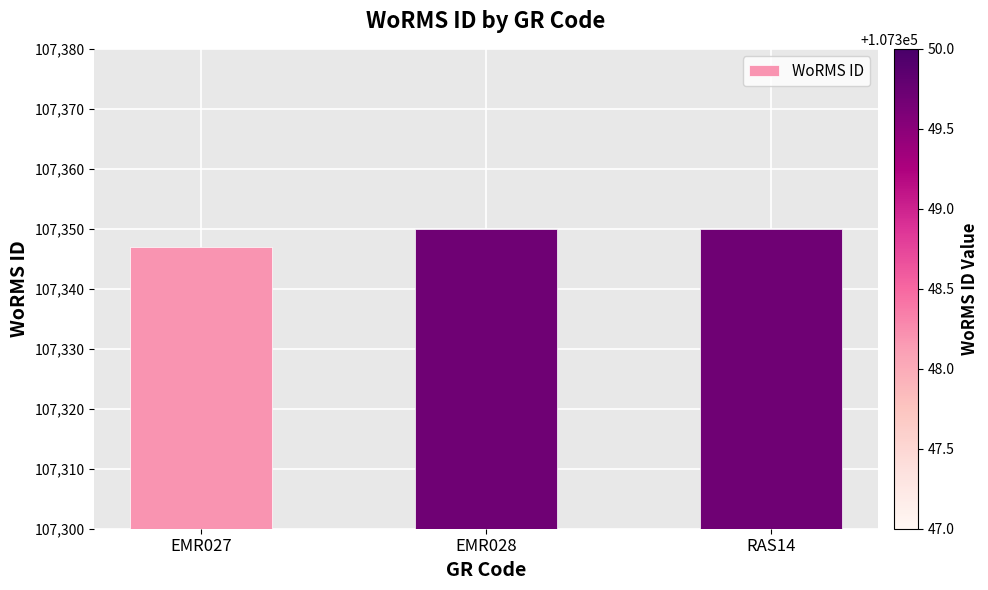

True or false: the data shows 107350 at EMR028.

True